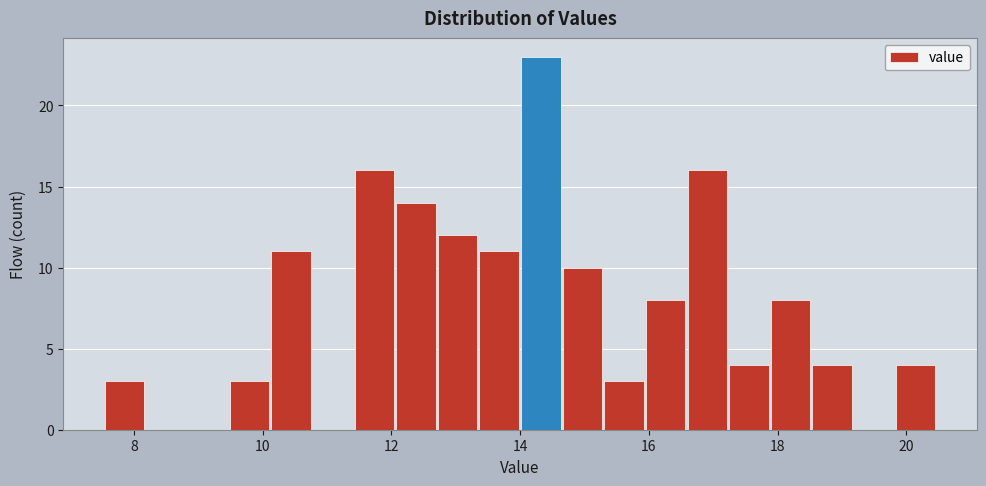

Around what value on the x-axis is the tallest bar? Give the approximate position of its centre, as read against the axis.

14.4